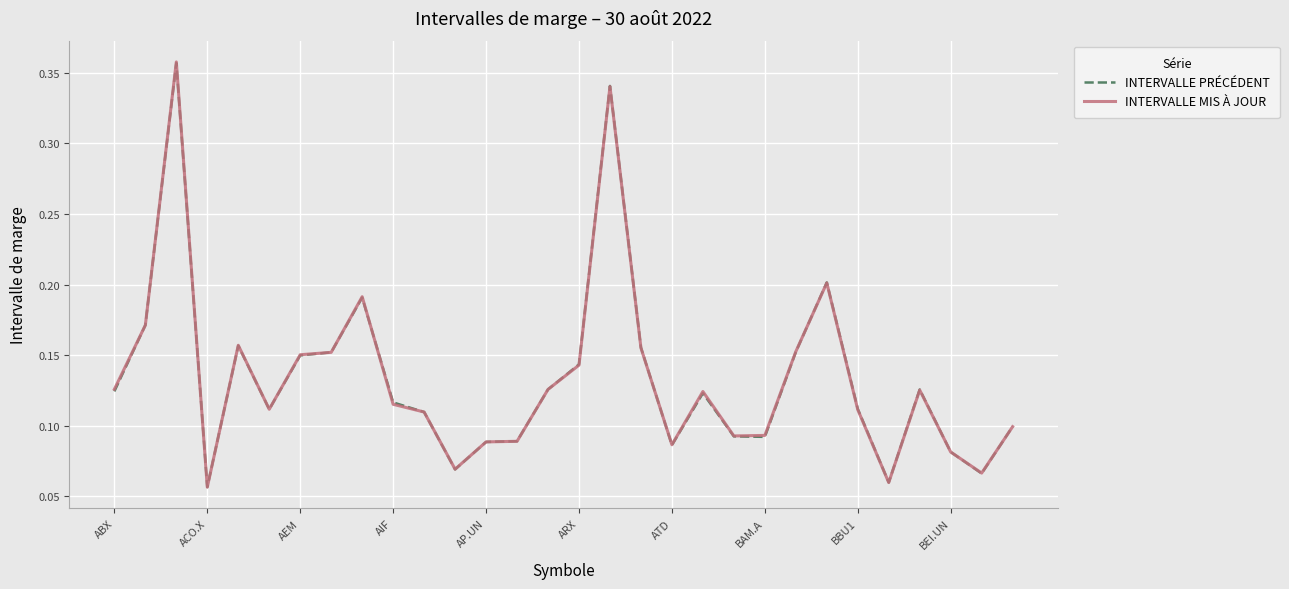

Which series has the largest range (max minus min)?

INTERVALLE MIS À JOUR